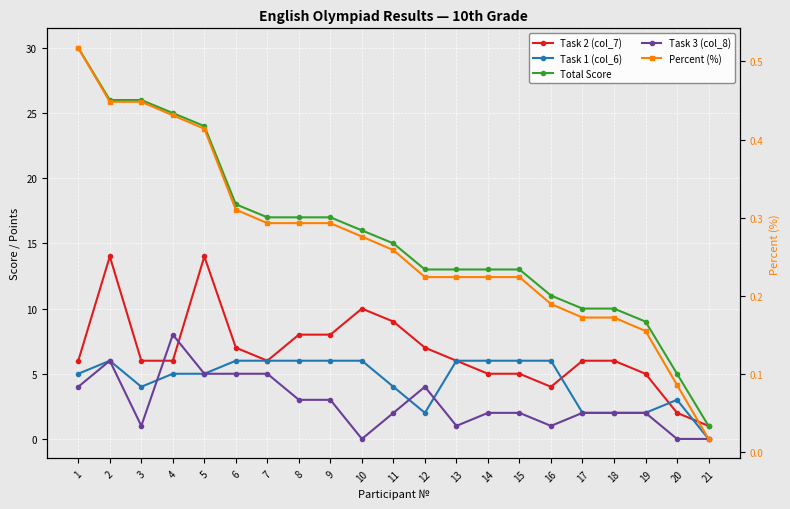

How many categories are shown in the chart?

21